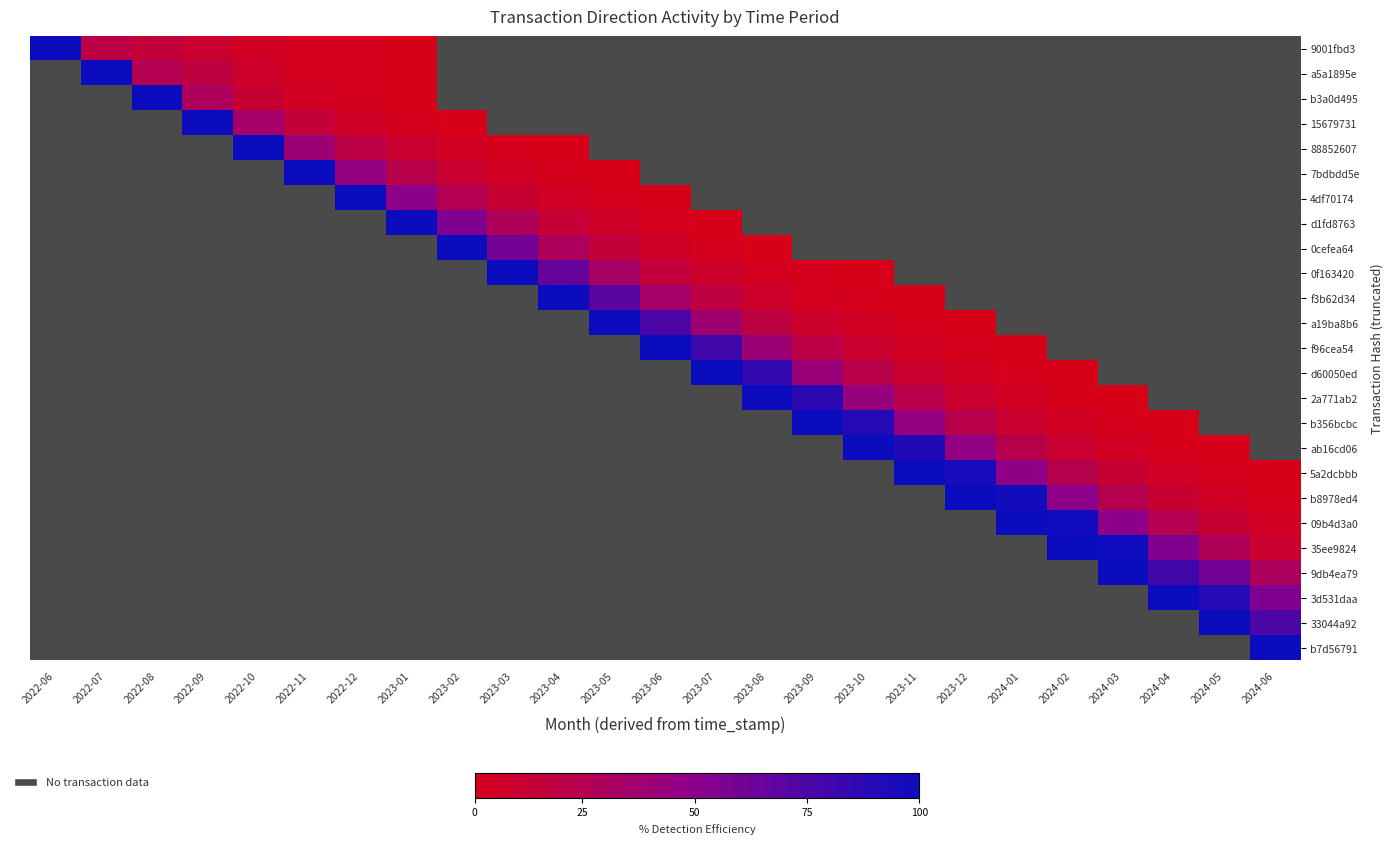

Count the number of categories in the chart.

25